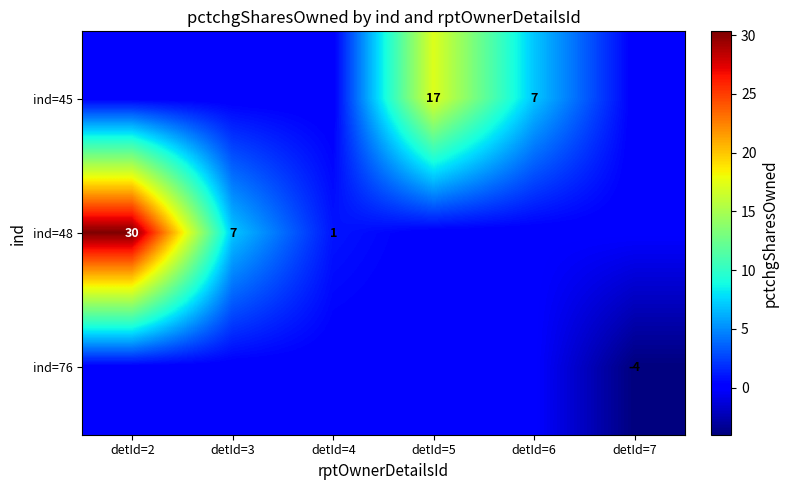

Is the value of ind=48 at detId=3 greater than the value of ind=76 at detId=7?

Yes